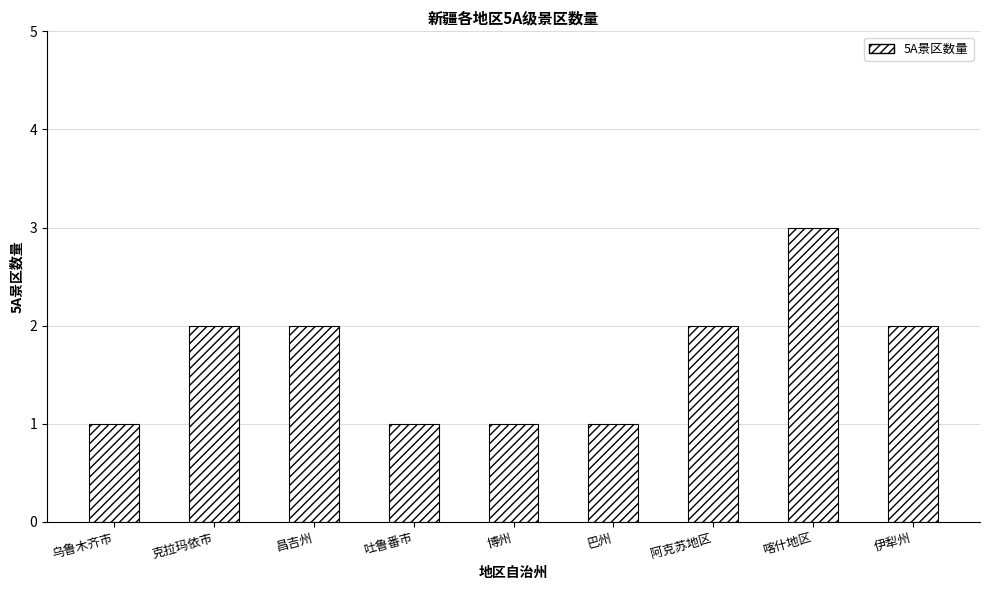

How many data points are less than 2?

4